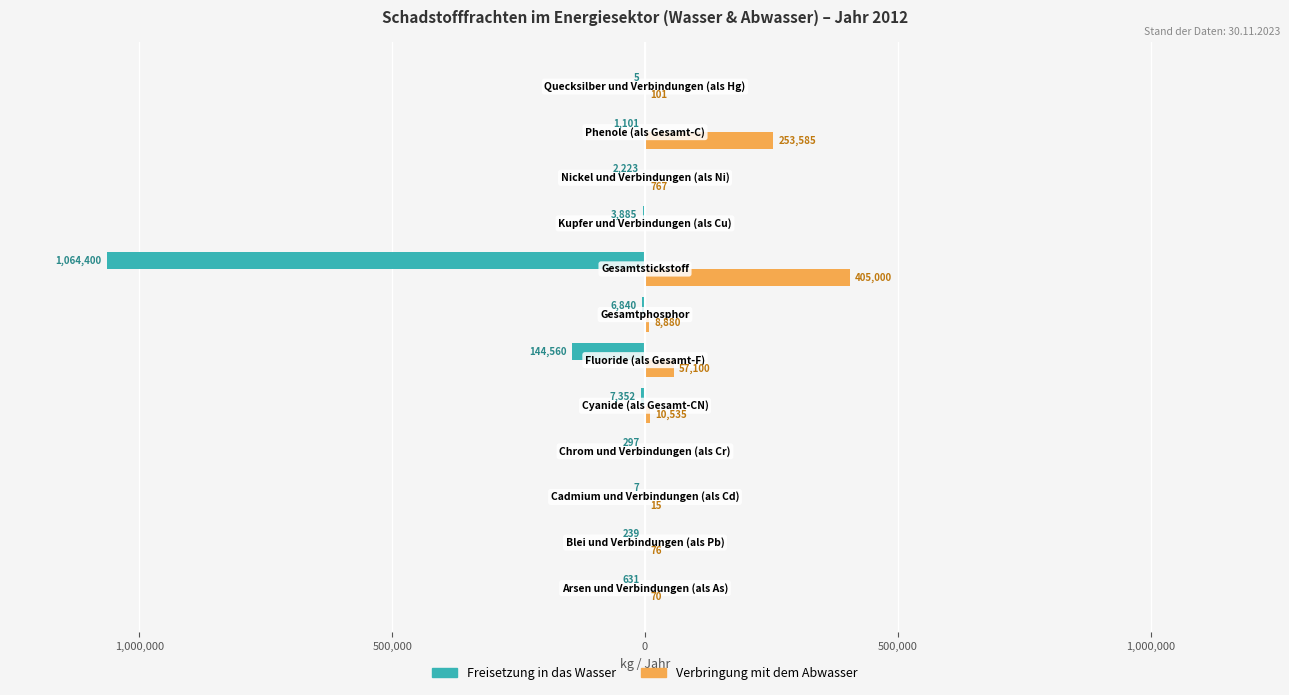

What is the difference between the maximum and minimum values in the Verbringung mit dem Abwasser series?

405000